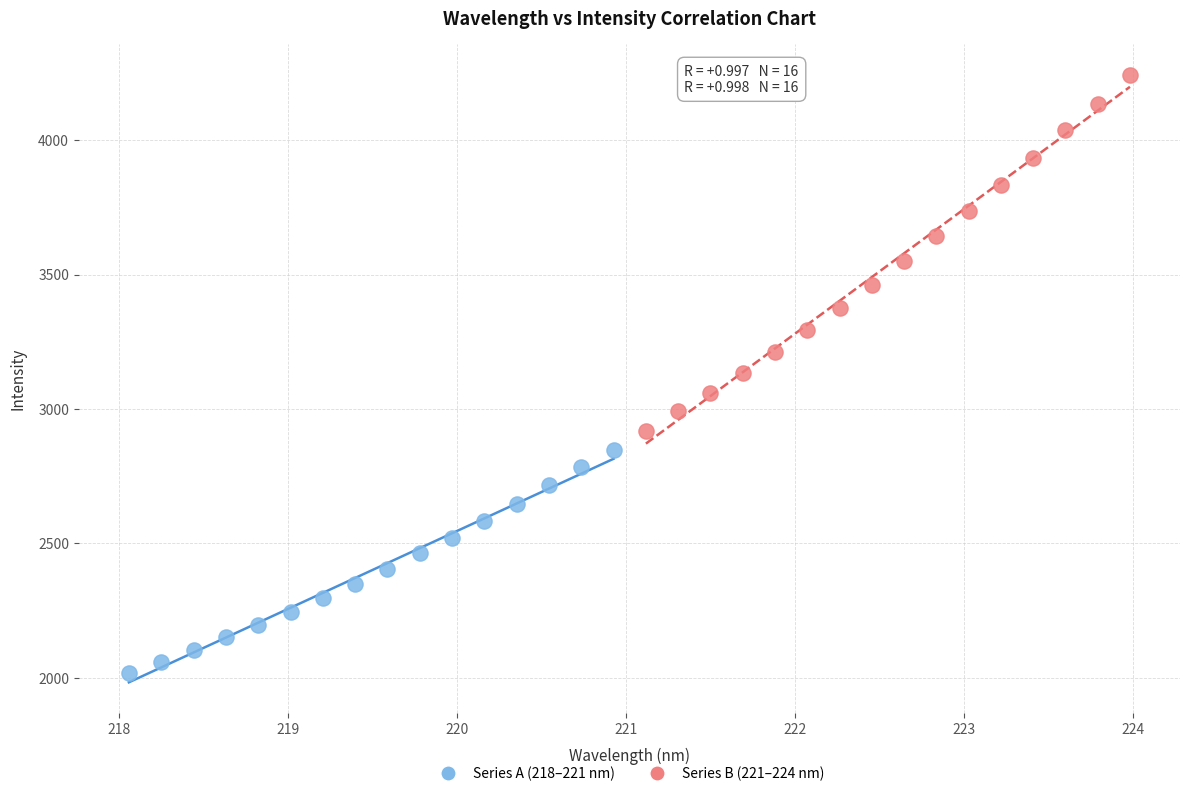

Which series contains the highest Y value?

Series B (221–224 nm)